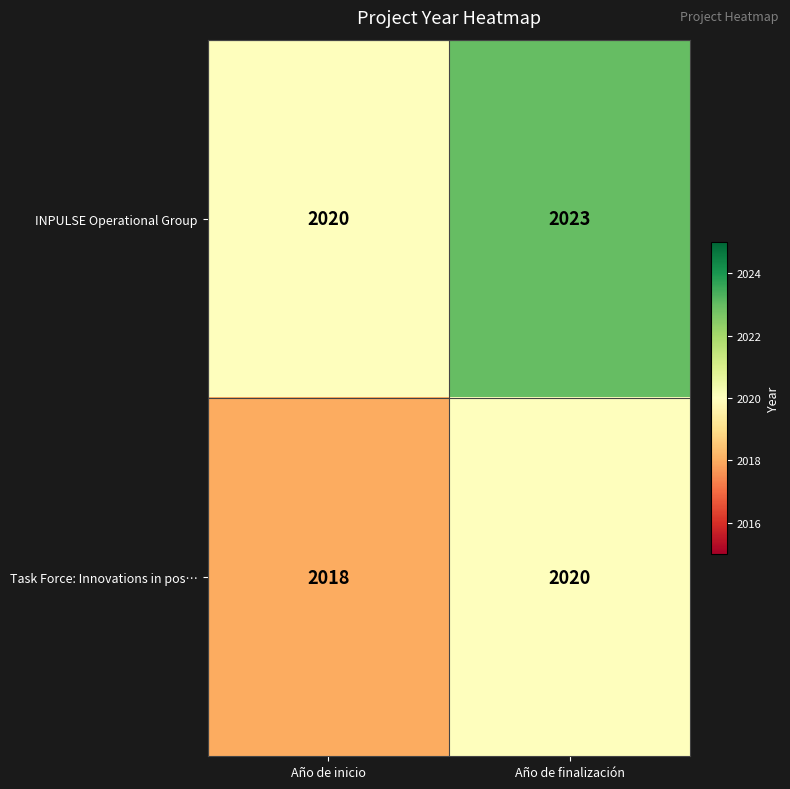

At which label is Task Force: Innovations in pos… closest to 2019?

Año de inicio